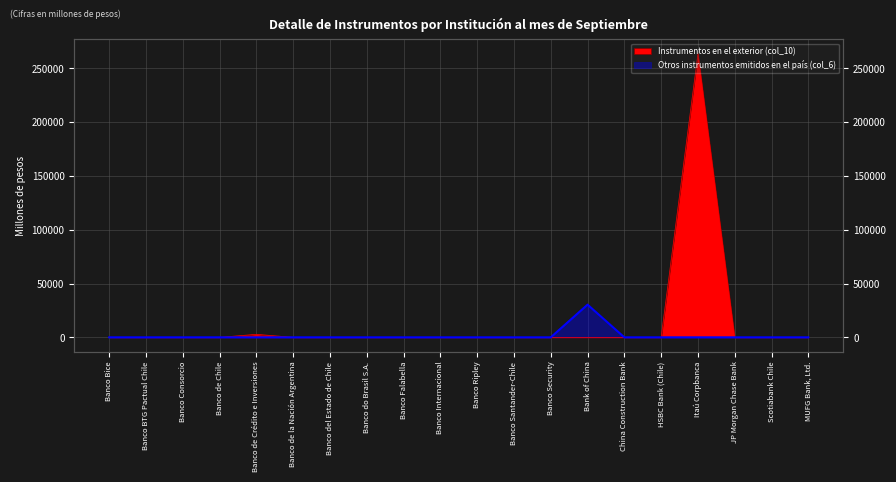

What is the label of the 17th point from the left?

Itaú Corpbanca